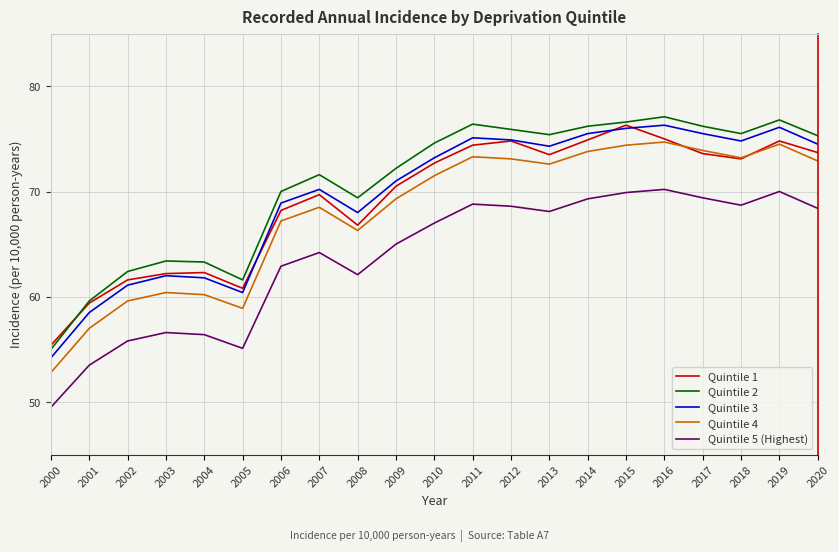

The Quintile 5 (Highest) series shows 118.6 at 2015. True or false?

False